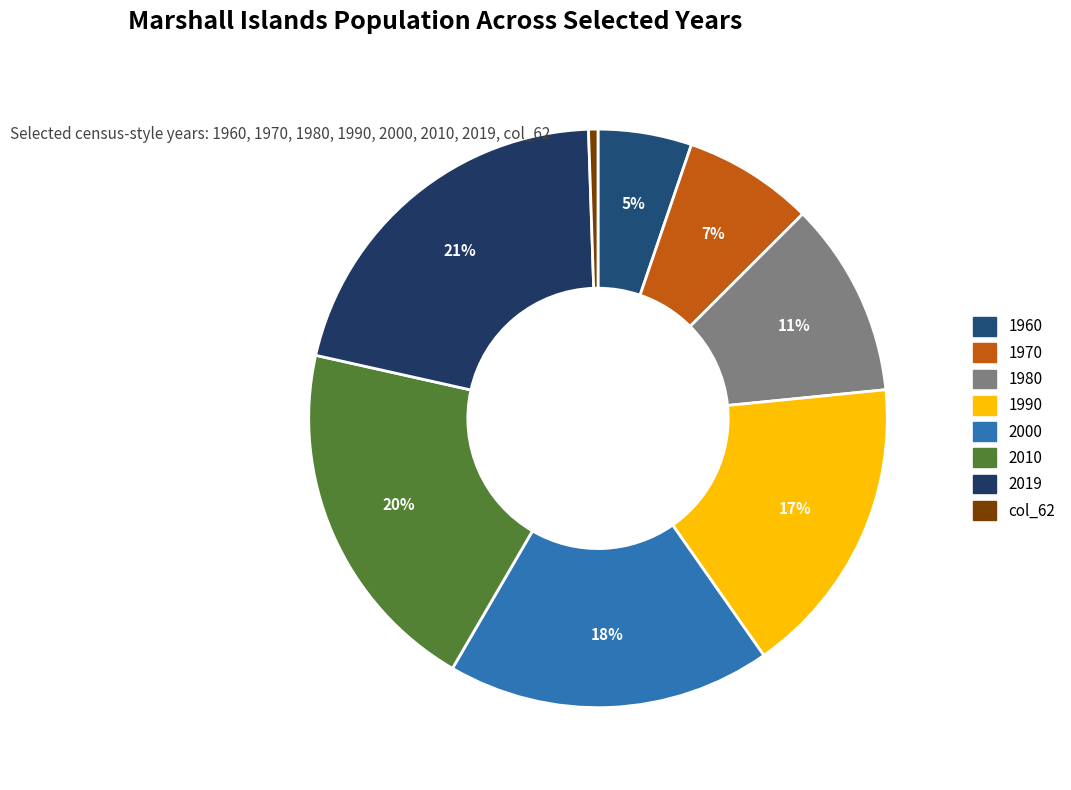

Between 2019 and 1980, which is larger?

2019